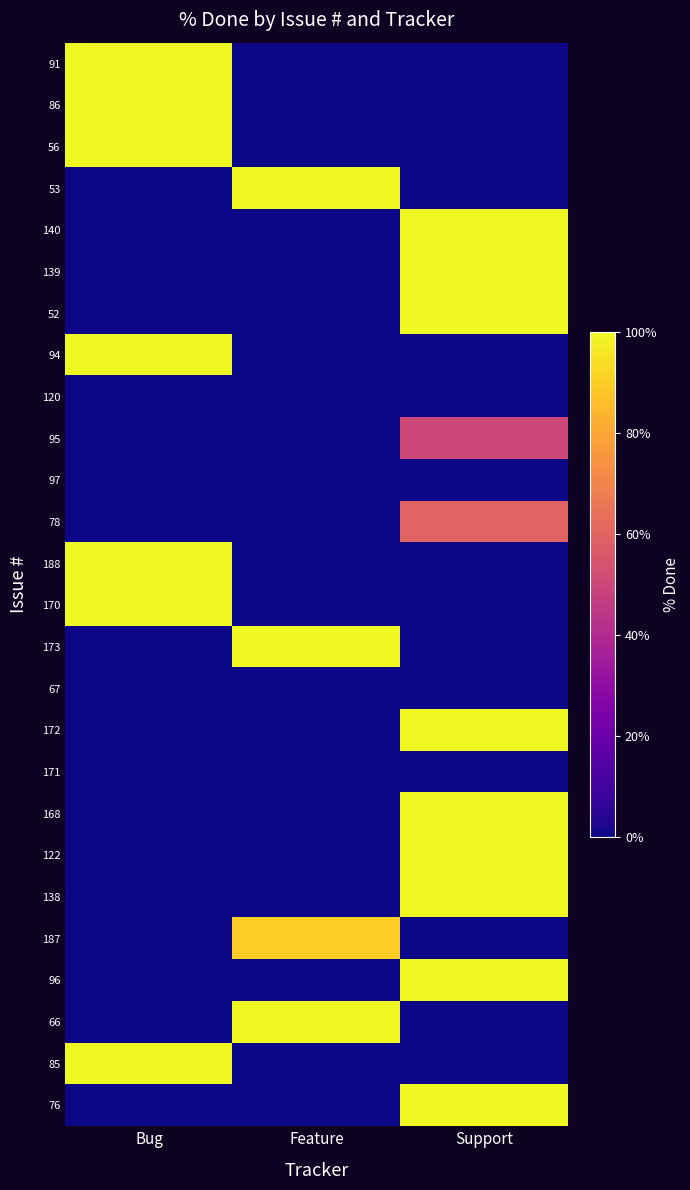

What is the total value across all series at Support?

1010